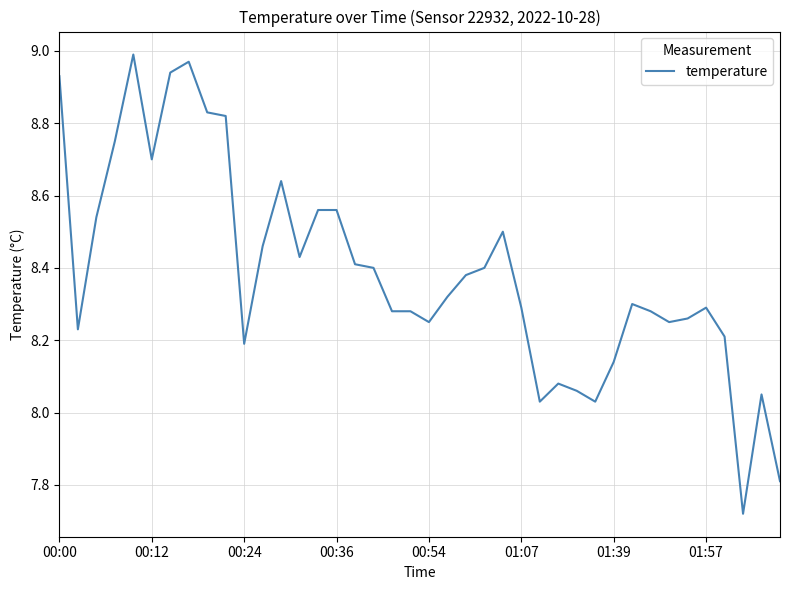

What is the difference between the second highest and minimum values?

1.3